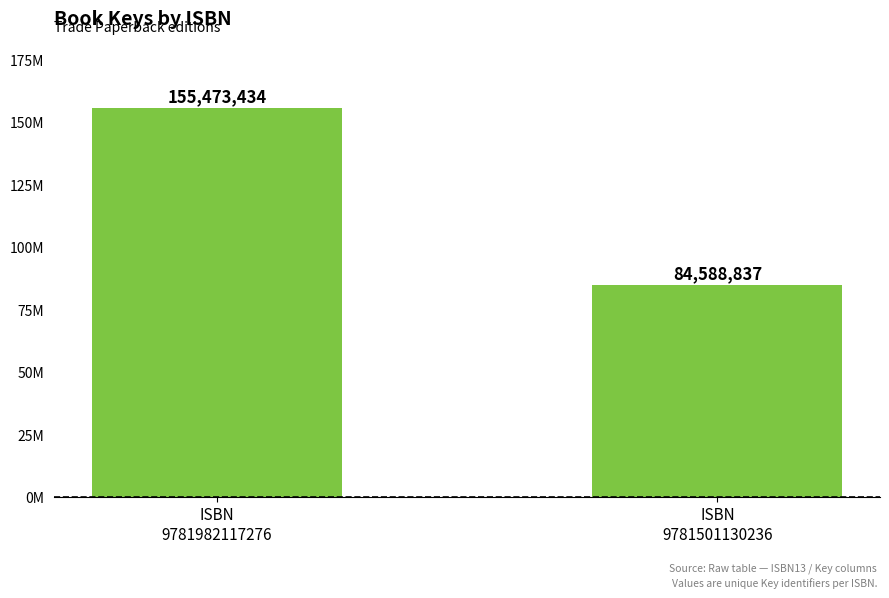

What is the value of the 2nd bar from the left?

84588837